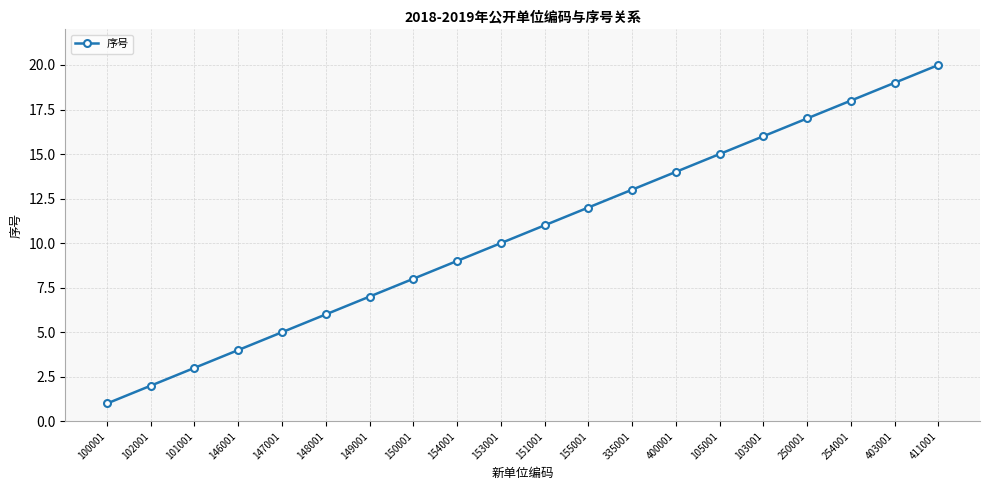

Reading left to right, extract all data points from this chart.

100001=1	102001=2	101001=3	146001=4	147001=5	148001=6	149001=7	150001=8	154001=9	153001=10	151001=11	155001=12	335001=13	400001=14	105001=15	103001=16	250001=17	254001=18	403001=19	411001=20